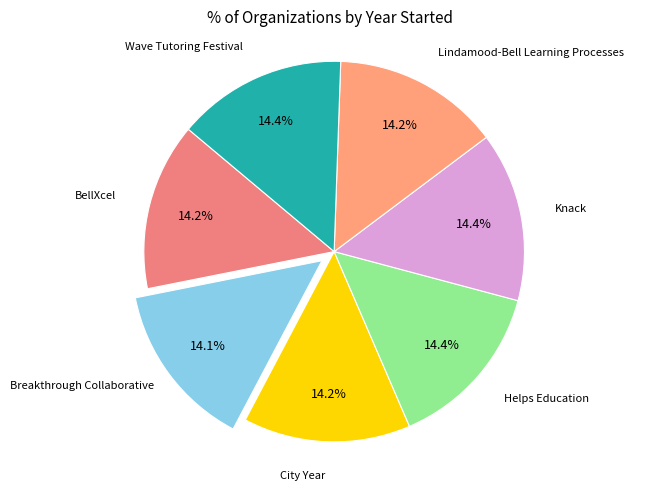

Rank the categories by value from lowest to highest.

Breakthrough Collaborative, Lindamood-Bell Learning Processes, City Year, BellXcel, Helps Education, Knack, Wave Tutoring Festival